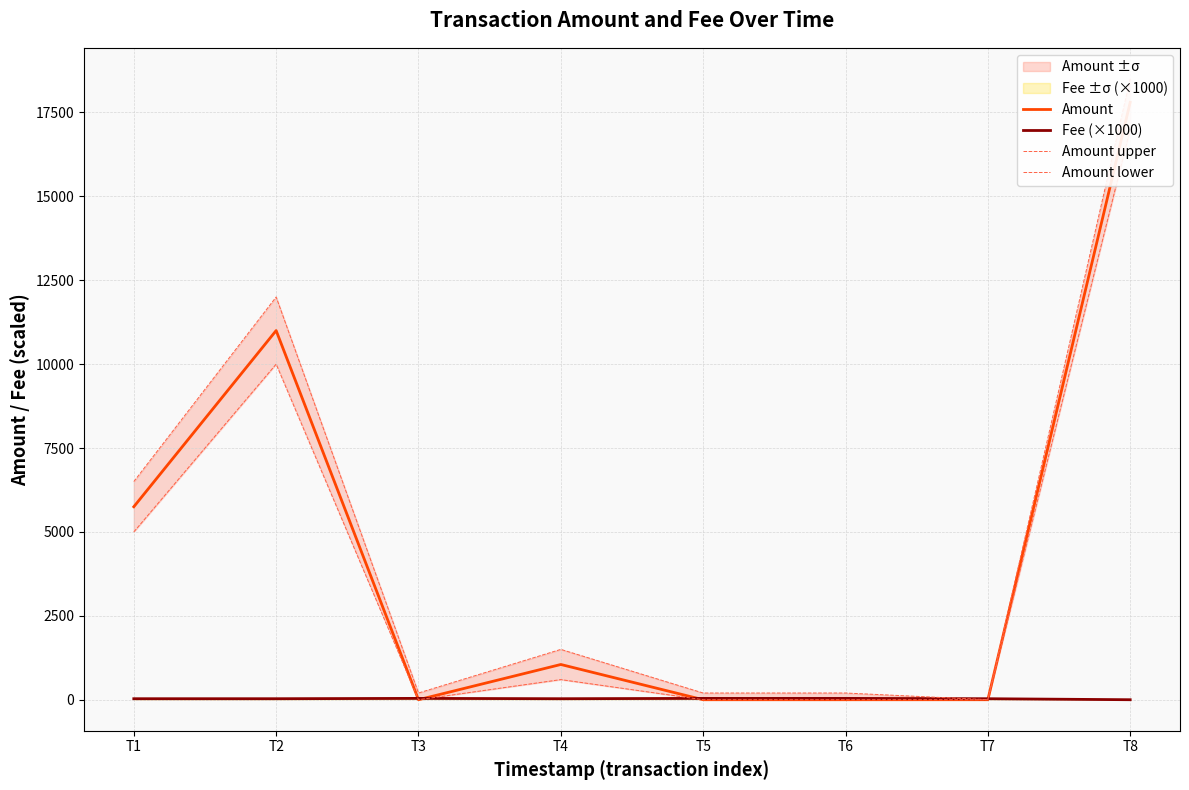

What is the difference between the maximum and minimum values in the Fee (×1000) series?

40